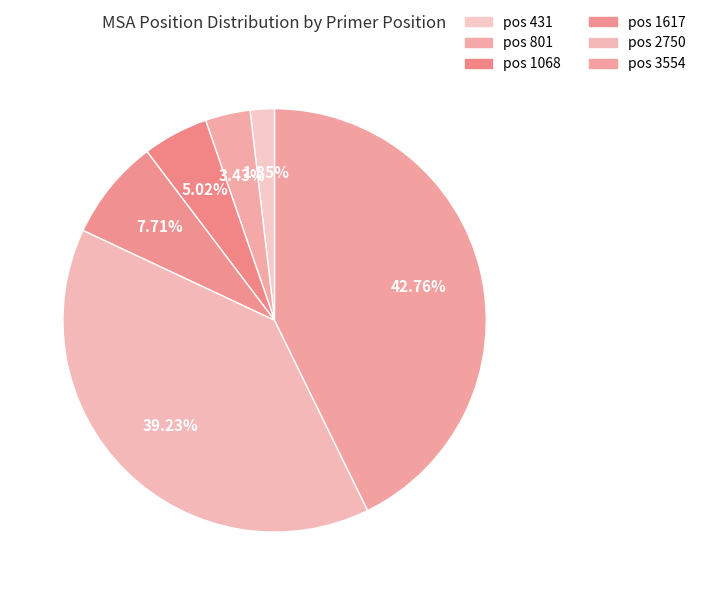

How many slices are in this pie chart?

6